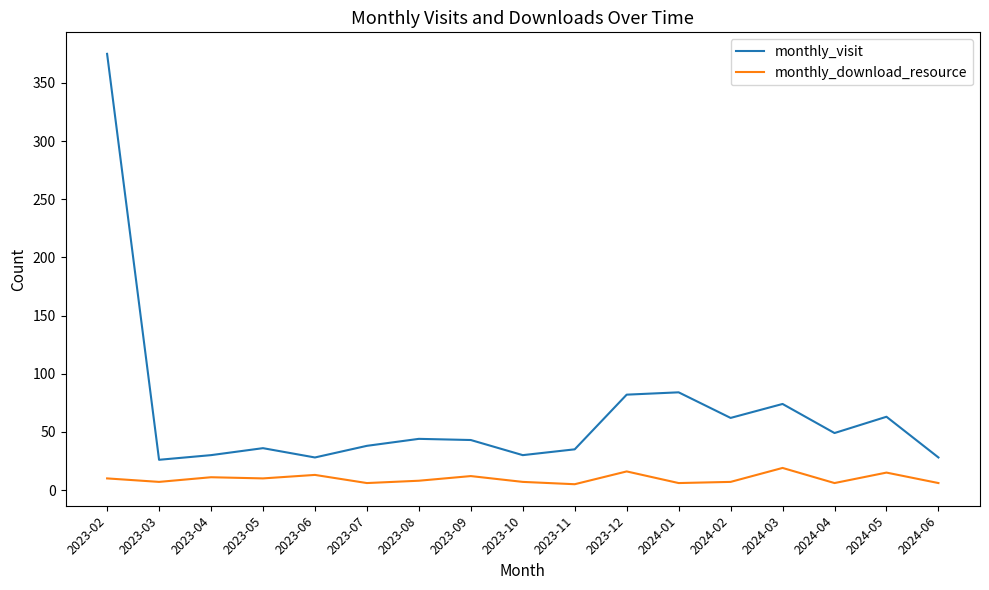

True or false: monthly_visit has more than 2 interior local peaks.

True